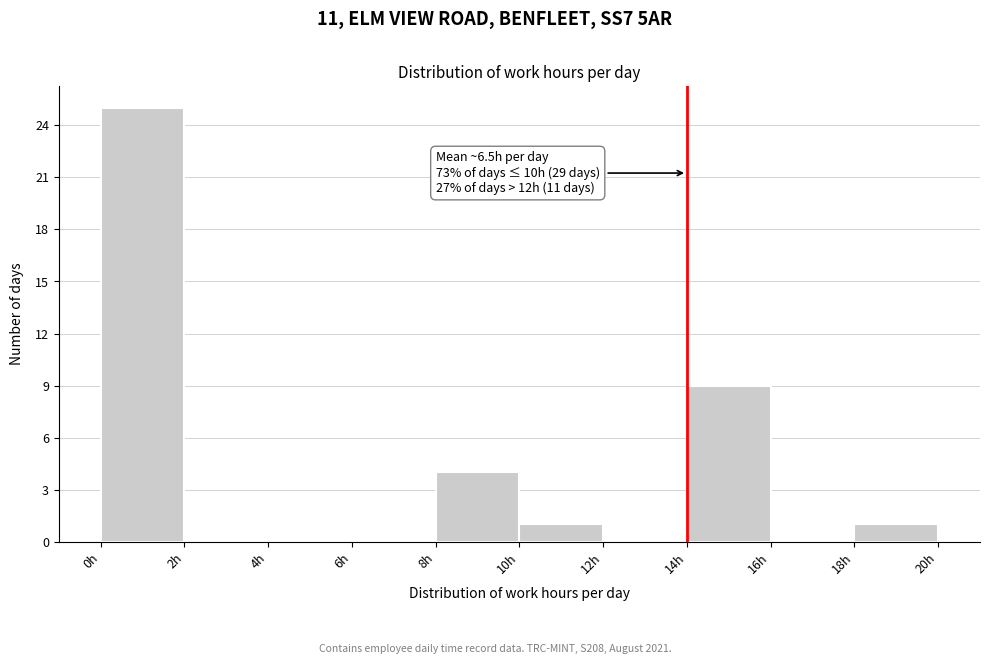

Over which range of the x-axis is the bar tallest?

0 to 2